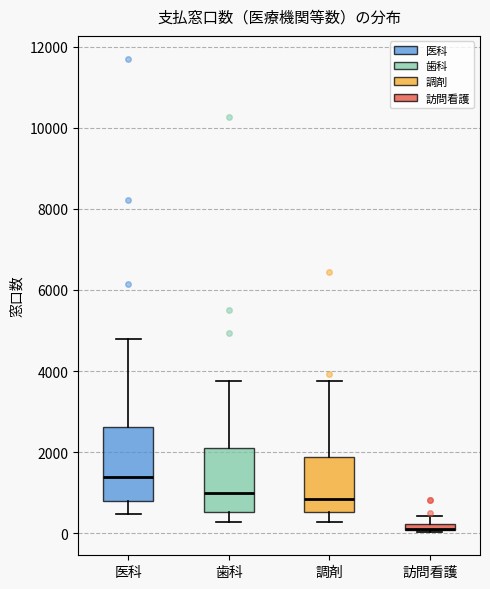

Where is the upper edge of the box for 歯科 on the y-axis? The values are not printed on the chart, so give them approximately, as read against the axis.

2000